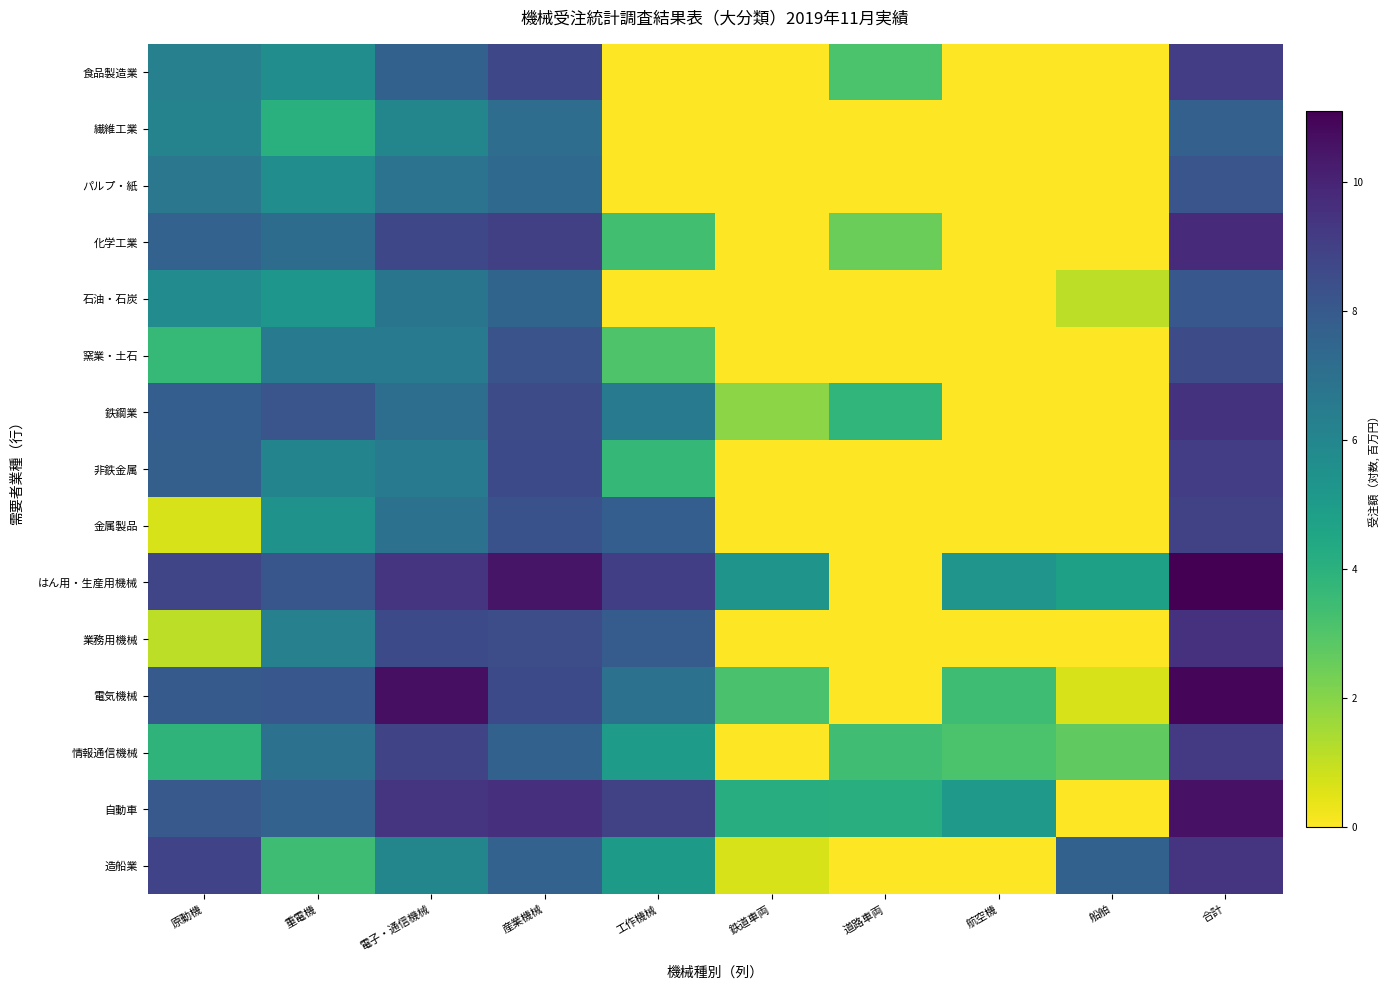

Reading left to right, list all the values displayed in this chart.

食品製造業: 原動機=6.3	重電機=5.7	電子・通信機械=7.7	産業機械=8.7	工作機械=0.0	鉄道車両=0.0	道路車両=3.1	航空機=0.0	船舶=0.0	合計=9.1
繊維工業: 原動機=6.1	重電機=4.0	電子・通信機械=6.0	産業機械=7.1	工作機械=0.0	鉄道車両=0.0	道路車両=0.0	航空機=0.0	船舶=0.0	合計=7.7
パルプ・紙: 原動機=6.7	重電機=5.6	電子・通信機械=6.9	産業機械=7.3	工作機械=0.0	鉄道車両=0.0	道路車両=0.0	航空機=0.0	船舶=0.0	合計=8.2
化学工業: 原動機=7.6	重電機=7.2	電子・通信機械=8.7	産業機械=9.0	工作機械=3.4	鉄道車両=0.0	道路車両=2.5	航空機=0.0	船舶=0.0	合計=9.8
石油・石炭: 原動機=5.8	重電機=5.3	電子・通信機械=6.8	産業機械=7.5	工作機械=0.0	鉄道車両=0.0	道路車両=0.0	航空機=0.0	船舶=1.1	合計=8.1
窯業・土石: 原動機=3.7	重電機=6.6	電子・通信機械=6.6	産業機械=8.3	工作機械=3.0	鉄道車両=0.0	道路車両=0.0	航空機=0.0	船舶=0.0	合計=8.6
鉄鋼業: 原動機=7.8	重電機=8.2	電子・通信機械=7.1	産業機械=8.6	工作機械=6.5	鉄道車両=1.9	道路車両=3.8	航空機=0.0	船舶=0.0	合計=9.5
非鉄金属: 原動機=7.7	重電機=6.1	電子・通信機械=6.5	産業機械=8.6	工作機械=3.7	鉄道車両=0.0	道路車両=0.0	航空機=0.0	船舶=0.0	合計=9.1
金属製品: 原動機=0.7	重電機=5.4	電子・通信機械=6.9	産業機械=8.3	工作機械=7.8	鉄道車両=0.0	道路車両=0.0	航空機=0.0	船舶=0.0	合計=8.9
はん用・生産用機械: 原動機=8.8	重電機=8.1	電子・通信機械=9.4	産業機械=10.5	工作機械=9.1	鉄道車両=5.4	道路車両=0.0	航空機=5.3	船舶=4.8	合計=11.1
業務用機械: 原動機=1.1	重電機=6.3	電子・通信機械=8.6	産業機械=8.5	工作機械=7.9	鉄道車両=0.0	道路車両=0.0	航空機=0.0	船舶=0.0	合計=9.5
電気機械: 原動機=8.0	重電機=8.1	電子・通信機械=10.7	産業機械=8.6	工作機械=7.0	鉄道車両=3.2	道路車両=0.0	航空機=3.4	船舶=0.7	合計=10.9
情報通信機械: 原動機=3.9	重電機=6.9	電子・通信機械=8.8	産業機械=7.7	工作機械=5.0	鉄道車両=0.0	道路車両=3.4	航空機=3.1	船舶=2.7	合計=9.2
自動車: 原動機=8.0	重電機=7.6	電子・通信機械=9.4	産業機械=9.5	工作機械=8.9	鉄道車両=4.2	道路車両=4.2	航空機=5.1	船舶=0.0	合計=10.6
造船業: 原動機=8.9	重電機=3.5	電子・通信機械=6.0	産業機械=7.6	工作機械=5.0	鉄道車両=0.7	道路車両=0.0	航空機=0.0	船舶=7.7	合計=9.4